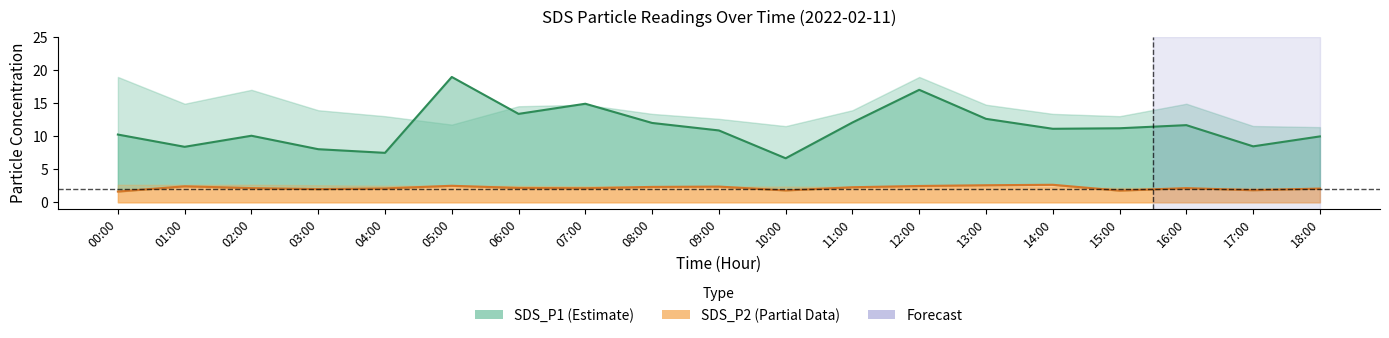

True or false: SDS_P2 and SDS_P1 intersect in this chart.

False